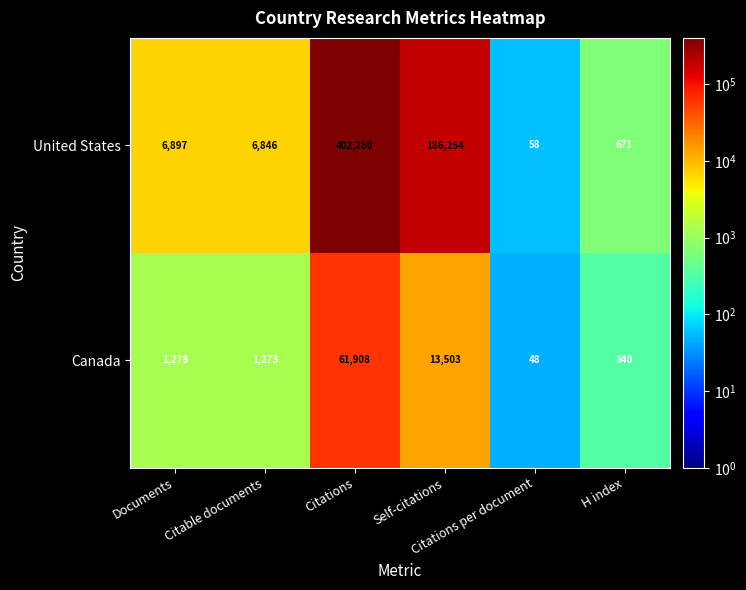

Which series has the largest range (max minus min)?

United States